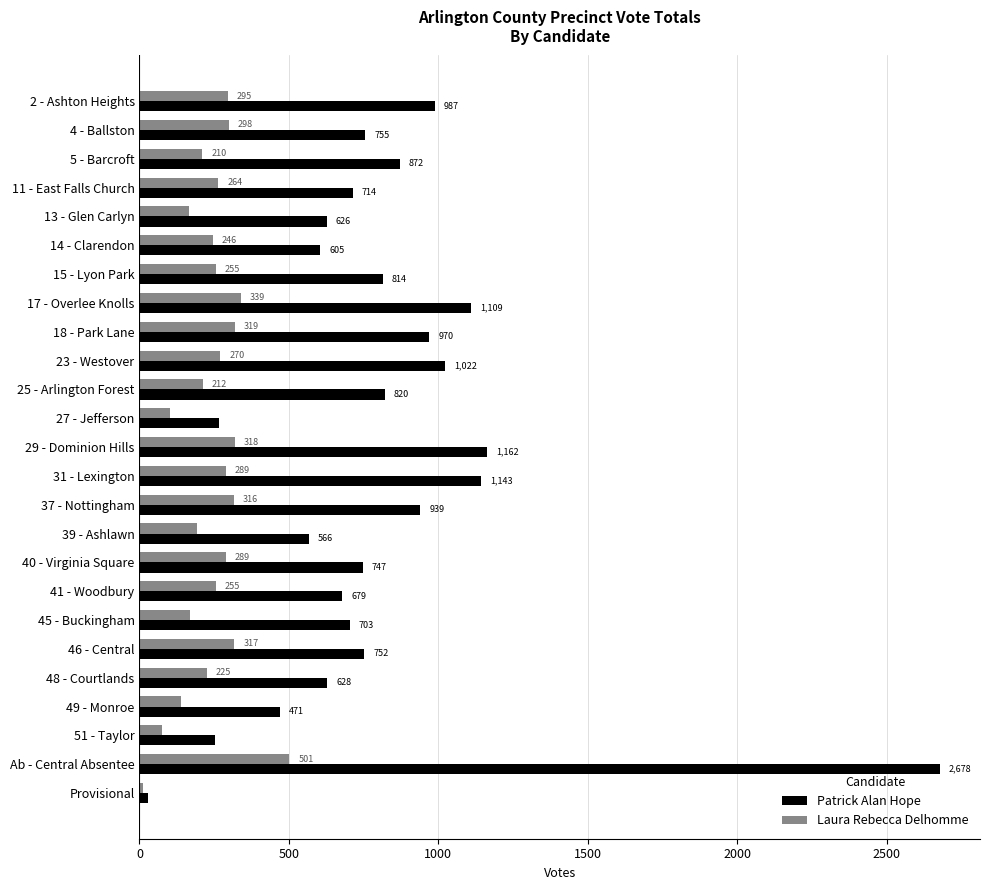

At which label does Laura Rebecca Delhomme reach its peak?

Ab - Central Absentee